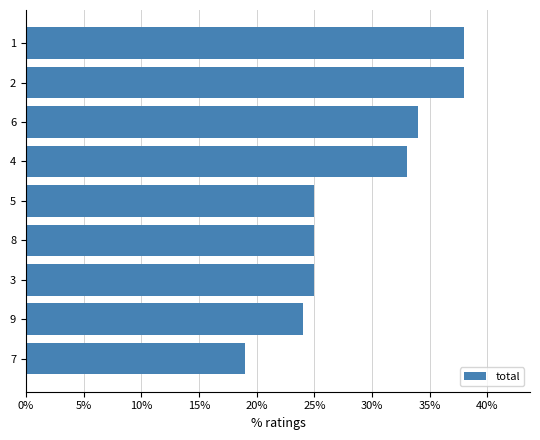

What value does the data have at 1, to the nearest 5?

40